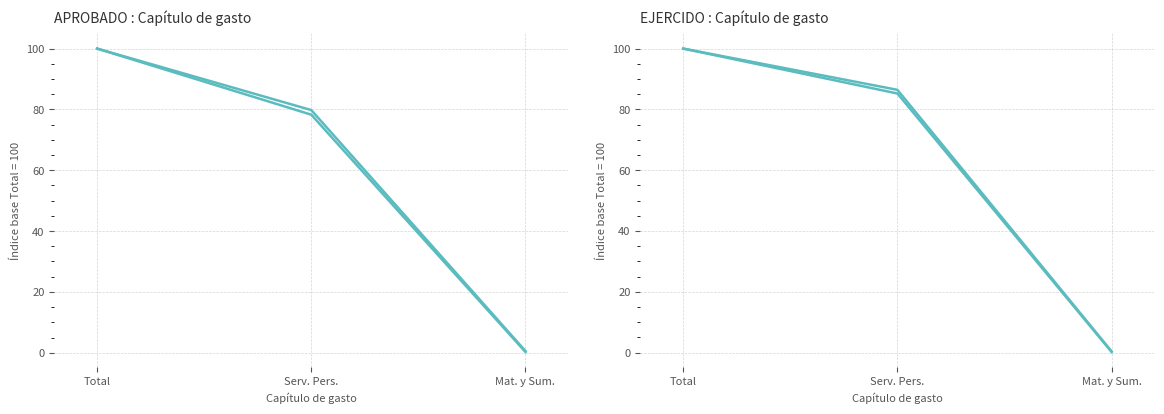

What is the difference between the highest and lowest values at Mat. y Sum.?

0.4